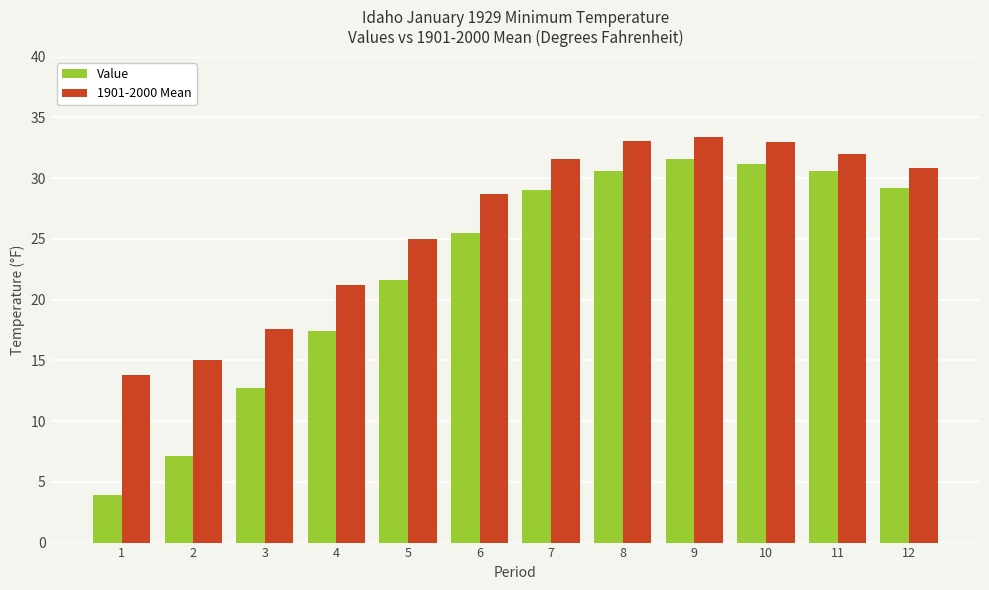

Rank the series by their maximum value, from highest to lowest.

1901-2000 Mean, Value